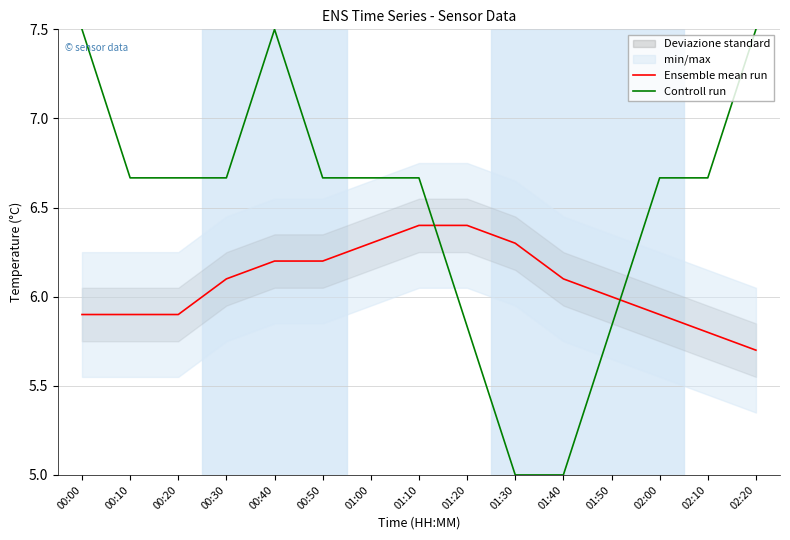

List the labels in order of Controll run value, largest first.

00:00, 00:40, 02:20, 00:10, 00:20, 00:30, 00:50, 01:00, 01:10, 02:00, 02:10, 01:20, 01:50, 01:30, 01:40